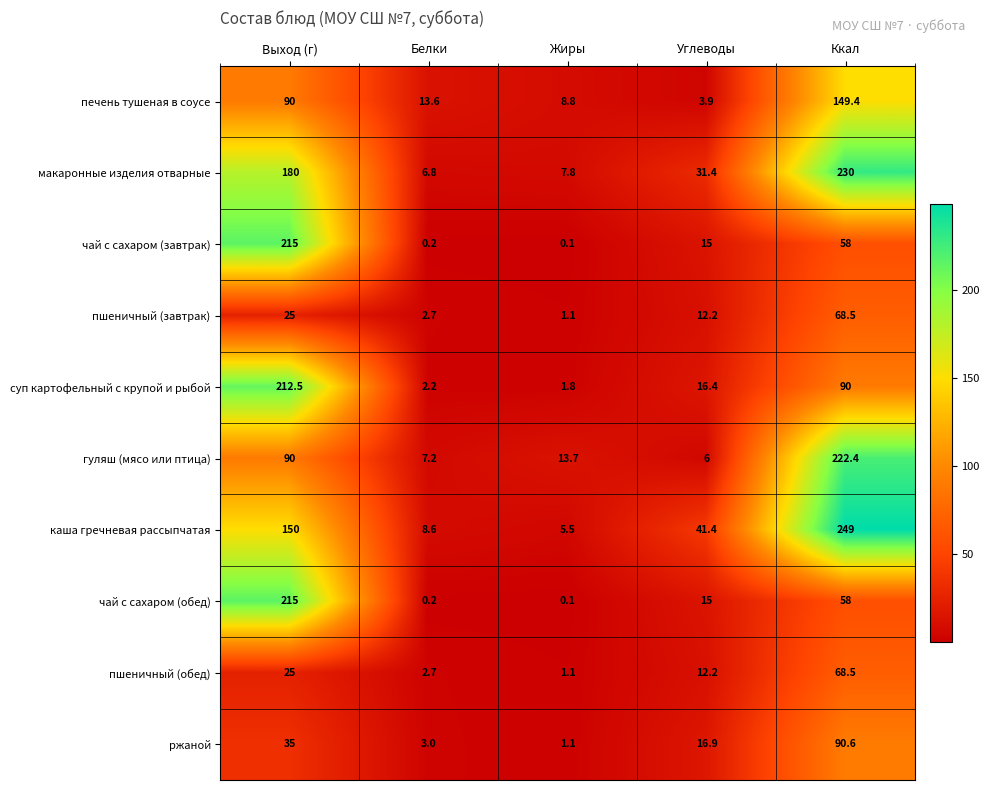

Is it true that каша гречневая рассыпчатая equals 1.2 at Жиры?

False